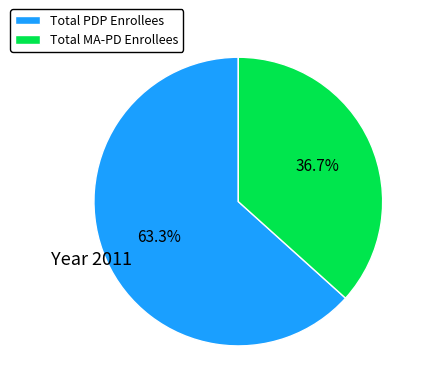

Is there any slice that represents more than half of the pie?

Yes